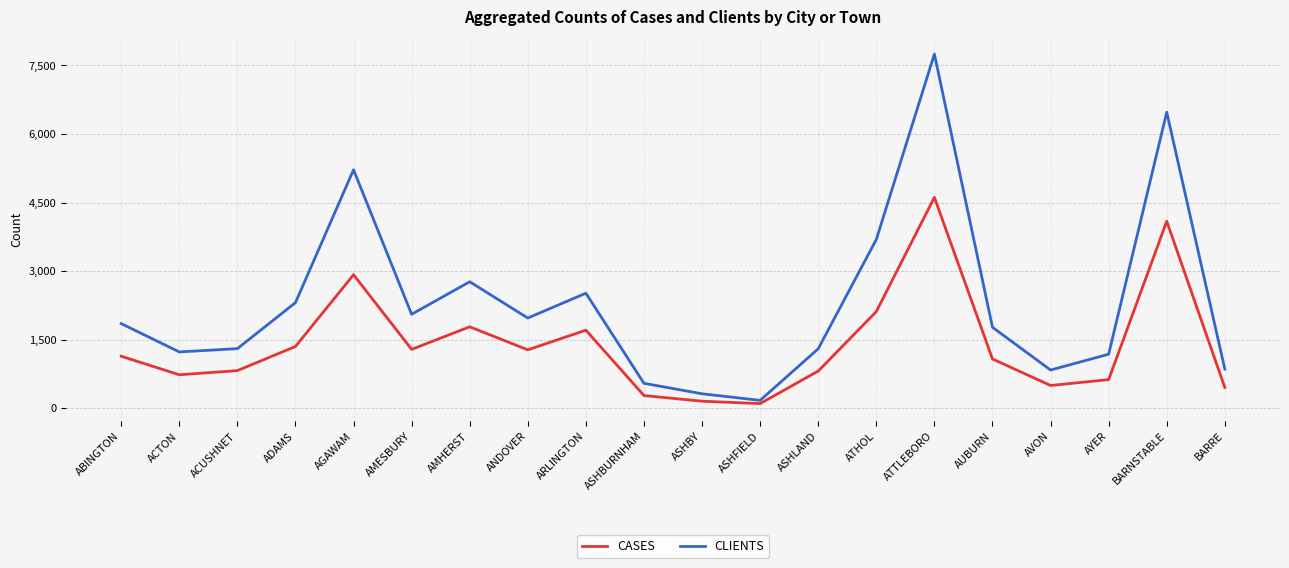

What is the difference between the highest and lowest values at AMESBURY?

768